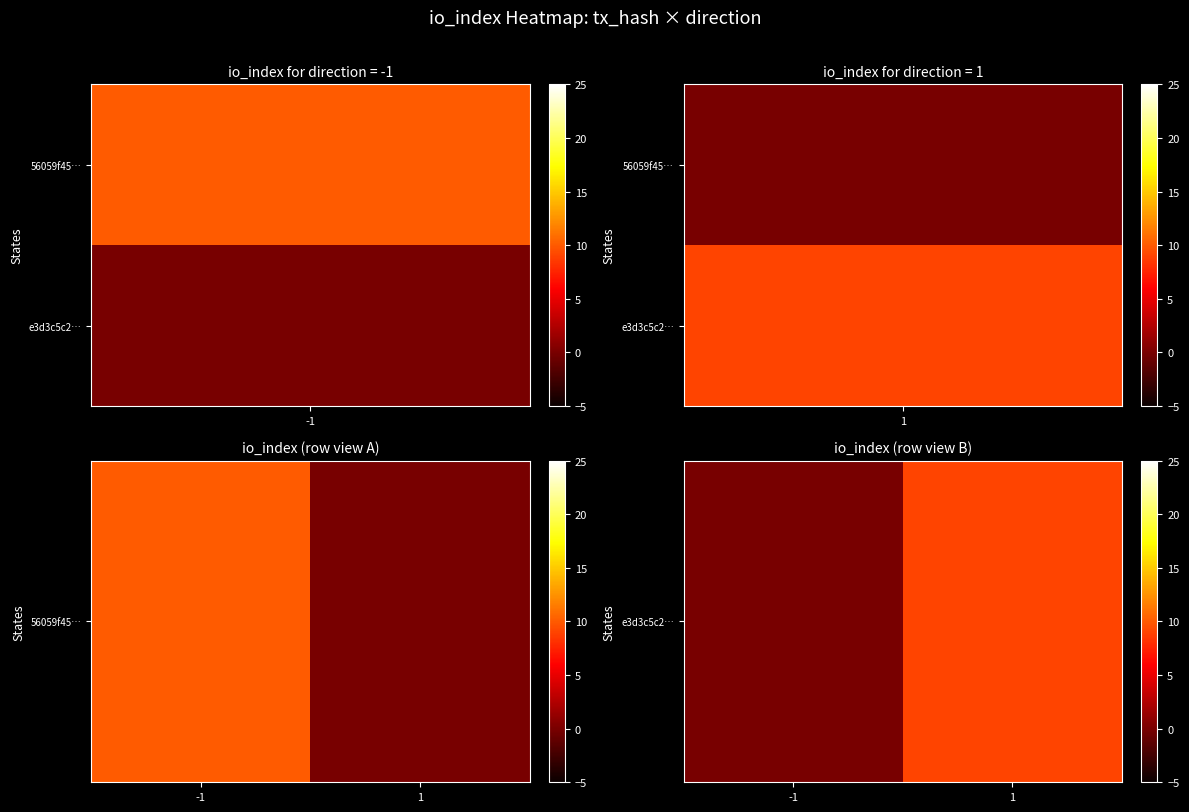

Which category has the highest value across all series?

1